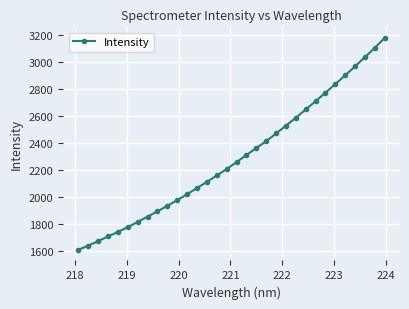

What is the value of the 14th point from the left?

2109.8